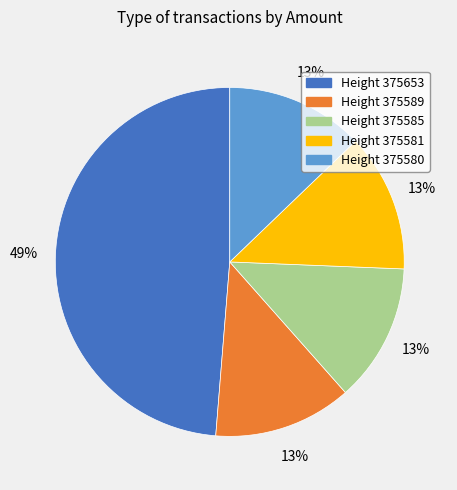

To the nearest percent, what is the average slice percentage?

20%